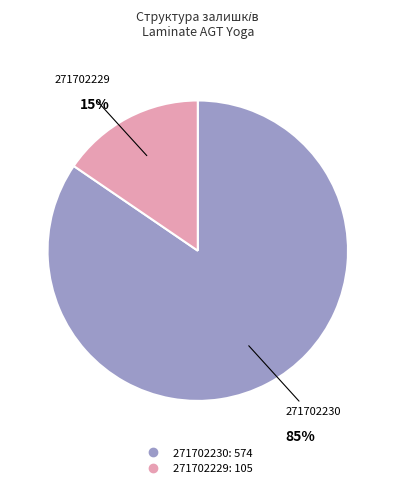

Does 271702229 account for over 50% of the chart?

No